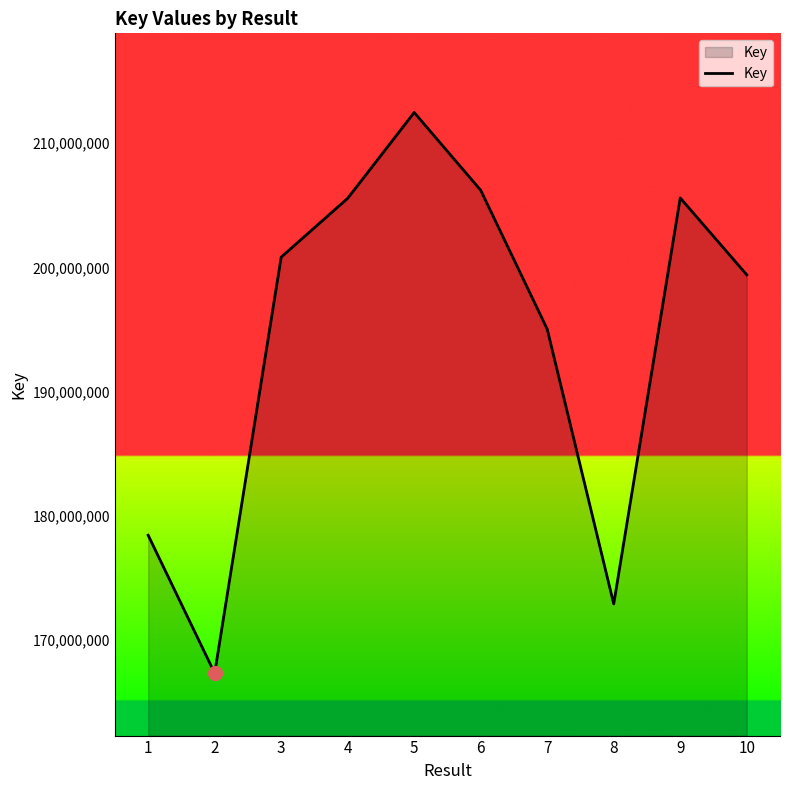

Read the value at 3, to the nearest 10.

200820110